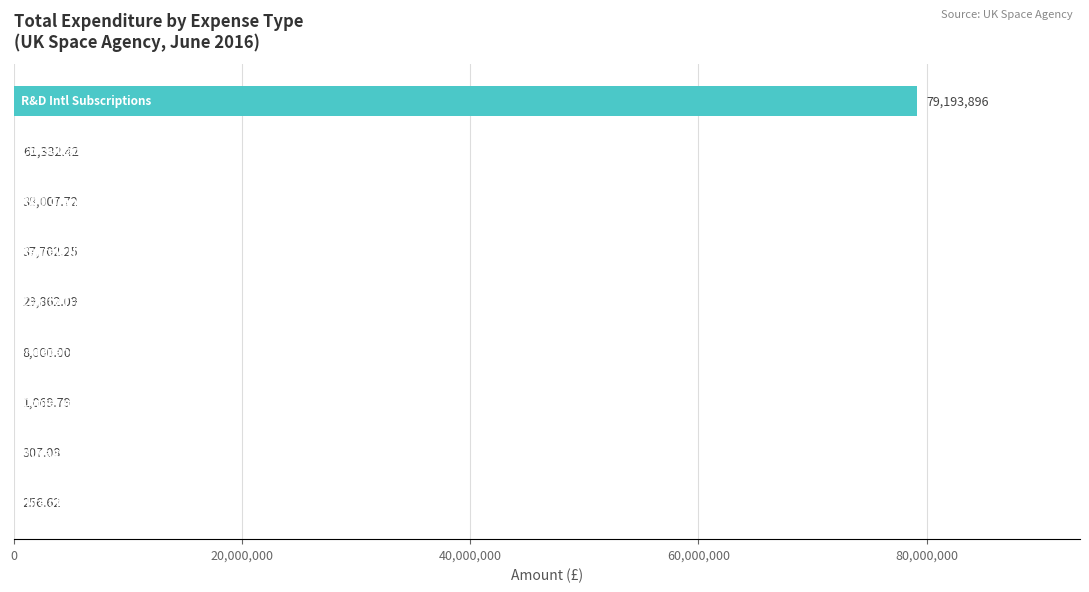

What is the sum of all values?

79370434.0